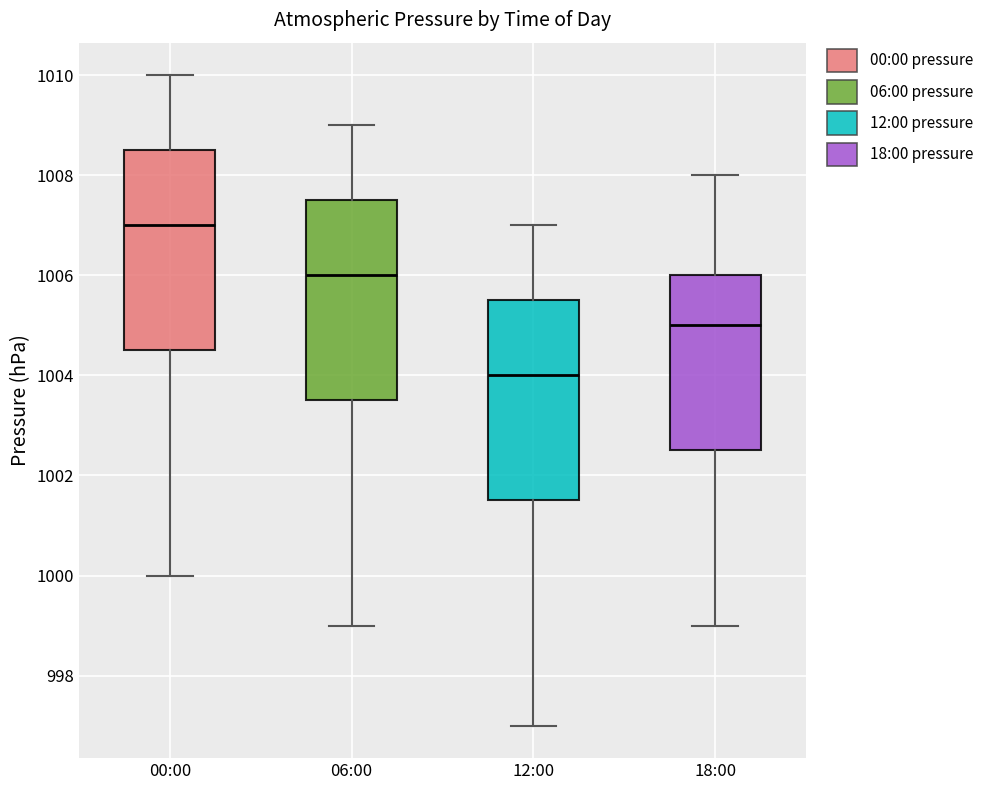

Reading left to right, read every box against the y-axis: the position of its median line, the range the box covers, and the ends of its whiskers. The values are not printed on the chart, so give them approximately, as read against the axis.

00:00: median 1007.0, box 1004.6 to 1008.6, whiskers 1000.0 to 1010.0
06:00: median 1006.0, box 1003.6 to 1007.6, whiskers 999.0 to 1009.0
12:00: median 1004.0, box 1001.6 to 1005.6, whiskers 997.0 to 1007.0
18:00: median 1005.0, box 1002.6 to 1006.0, whiskers 999.0 to 1008.0